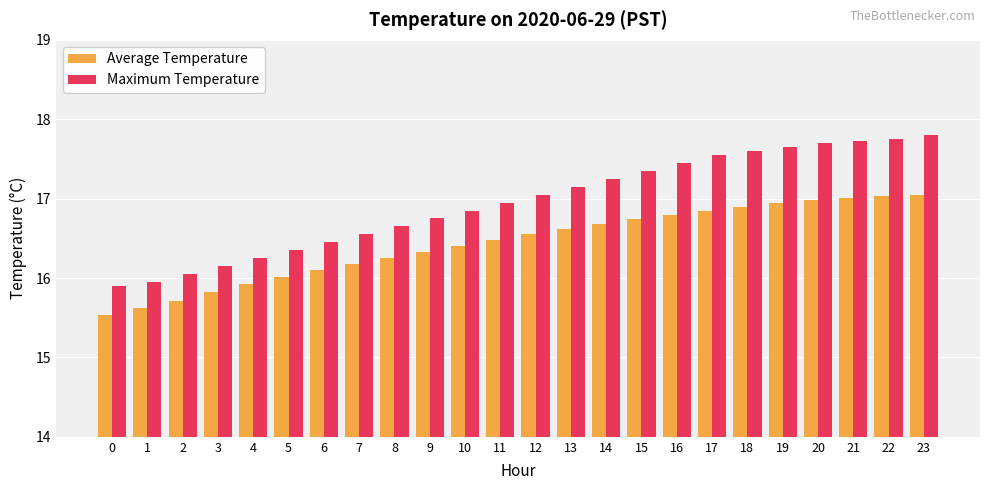

What is the minimum value shown in the chart?

15.5